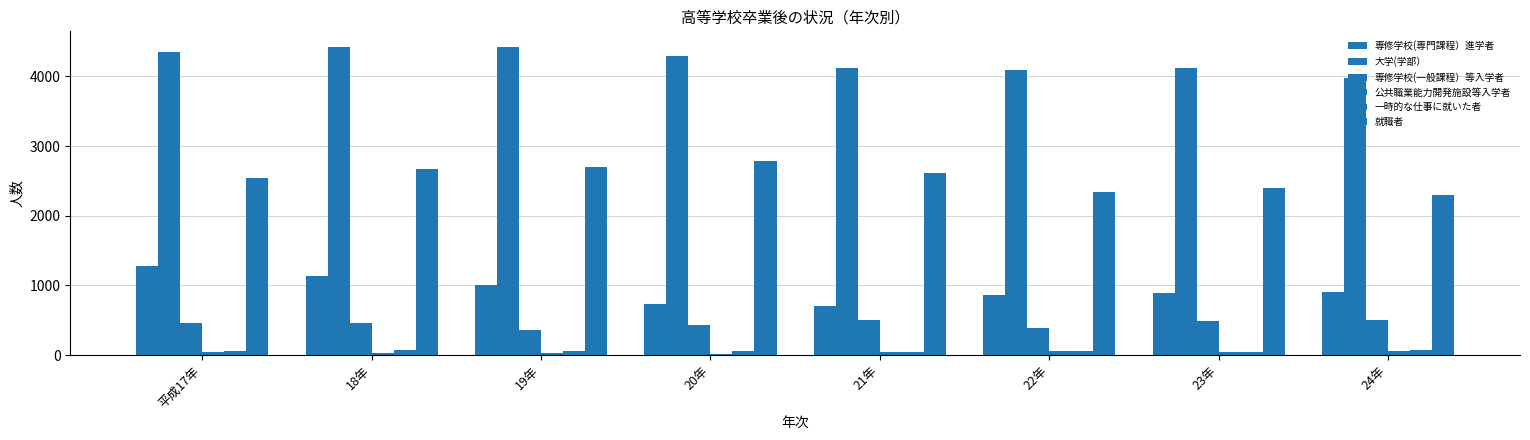

How many groups of bars are there?

8